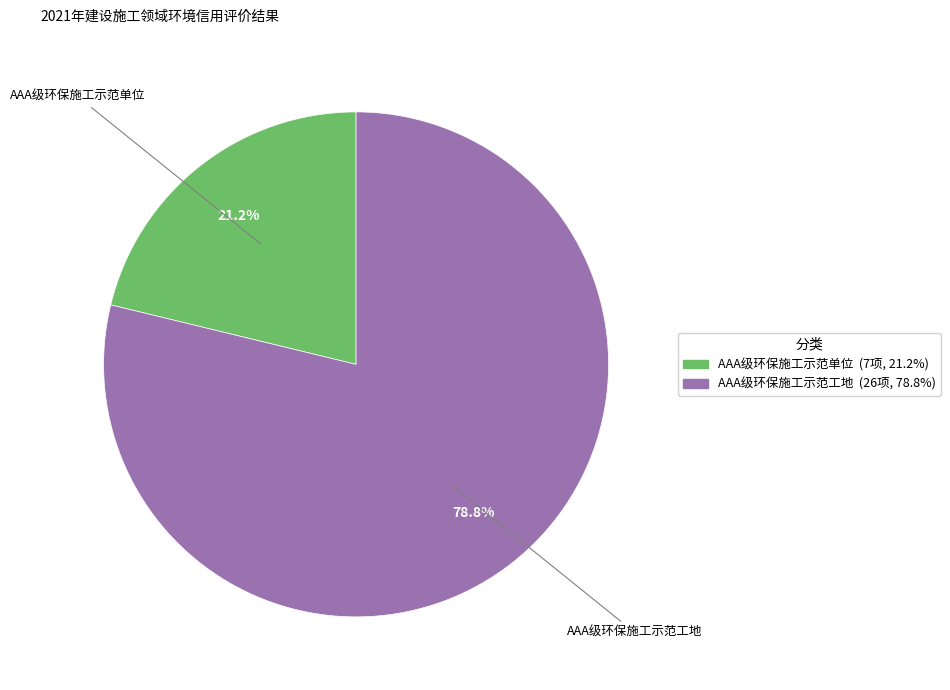

What is the smallest slice in the pie chart?

AAA级环保施工示范单位